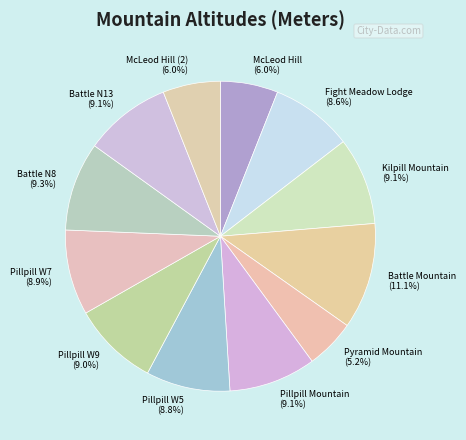

Which category has the smallest portion of the pie?

Pyramid Mountain